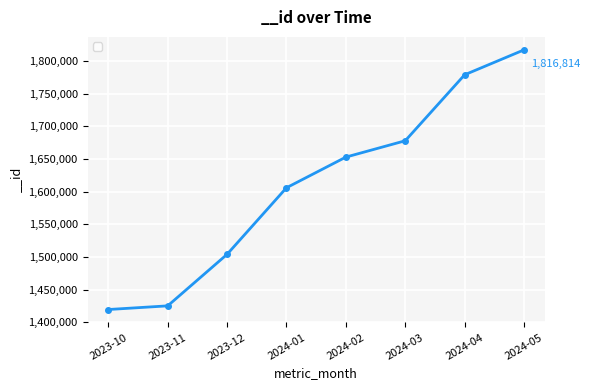

What is the value of the 3rd point from the left?

1503955